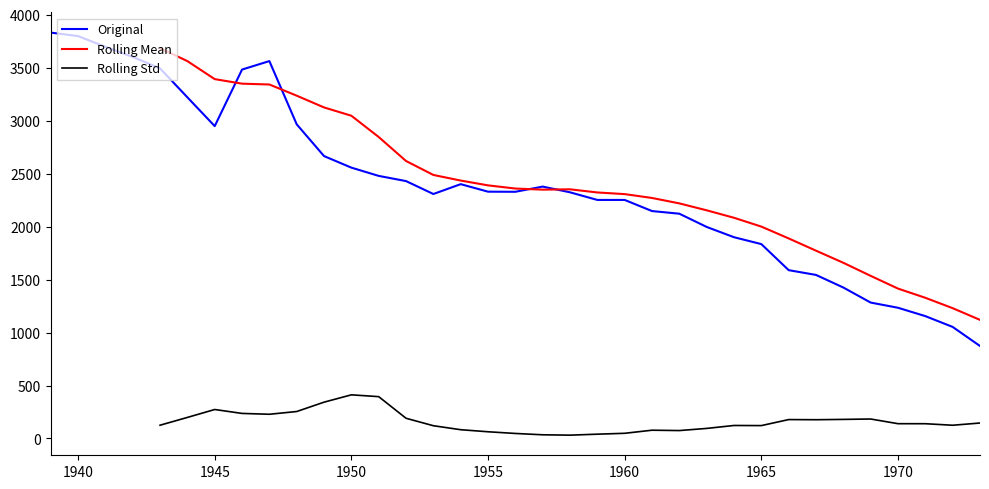

True or false: Original has a value of 533 at 1955.

False